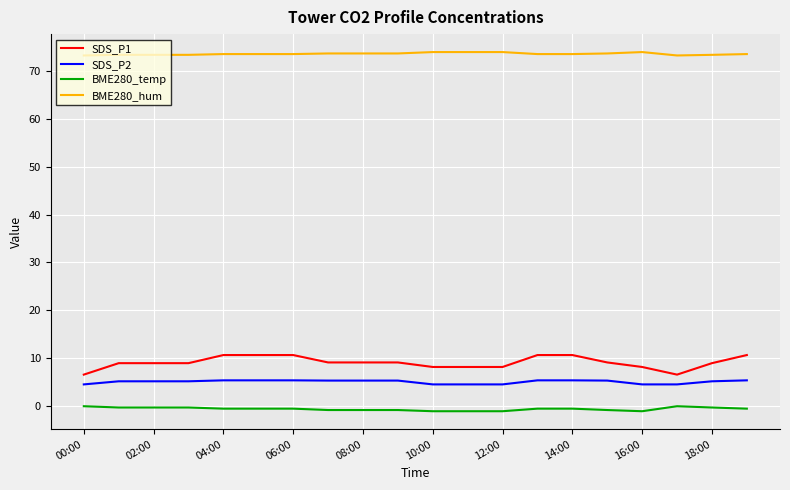

True or false: BME280_hum and SDS_P1 cross at least once.

False